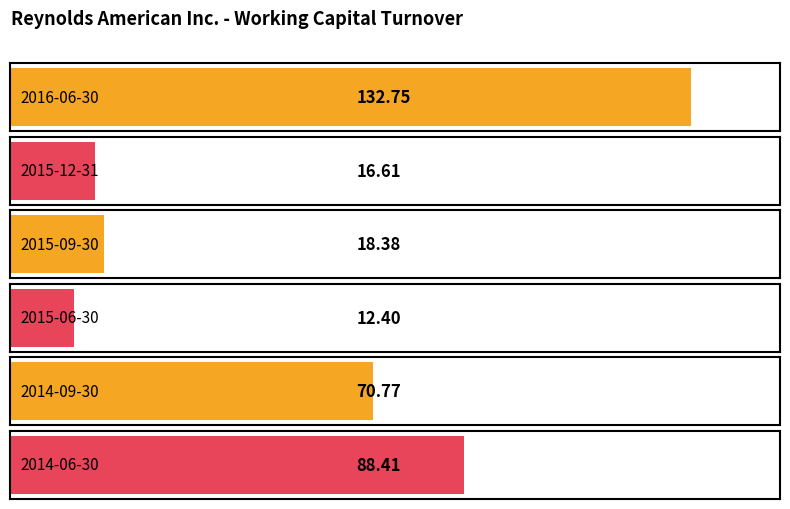

What position from the right is 2016-06-30?

6